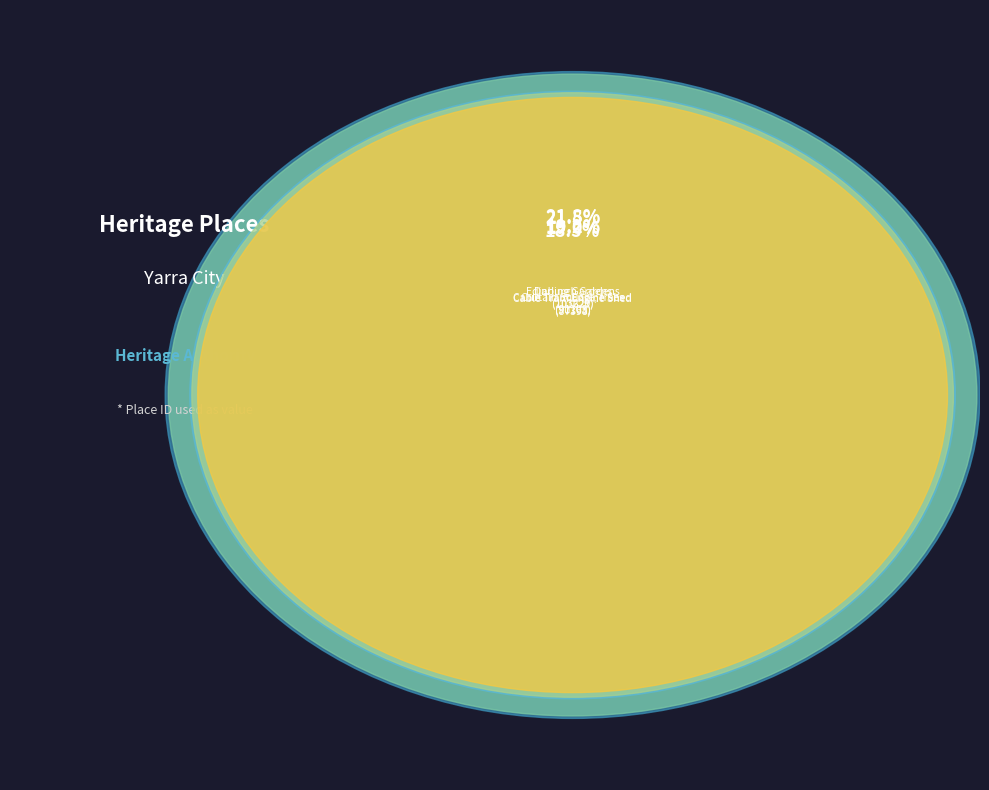

To the nearest percent, what is the difference between the largest and smallest slice percentages?

3%